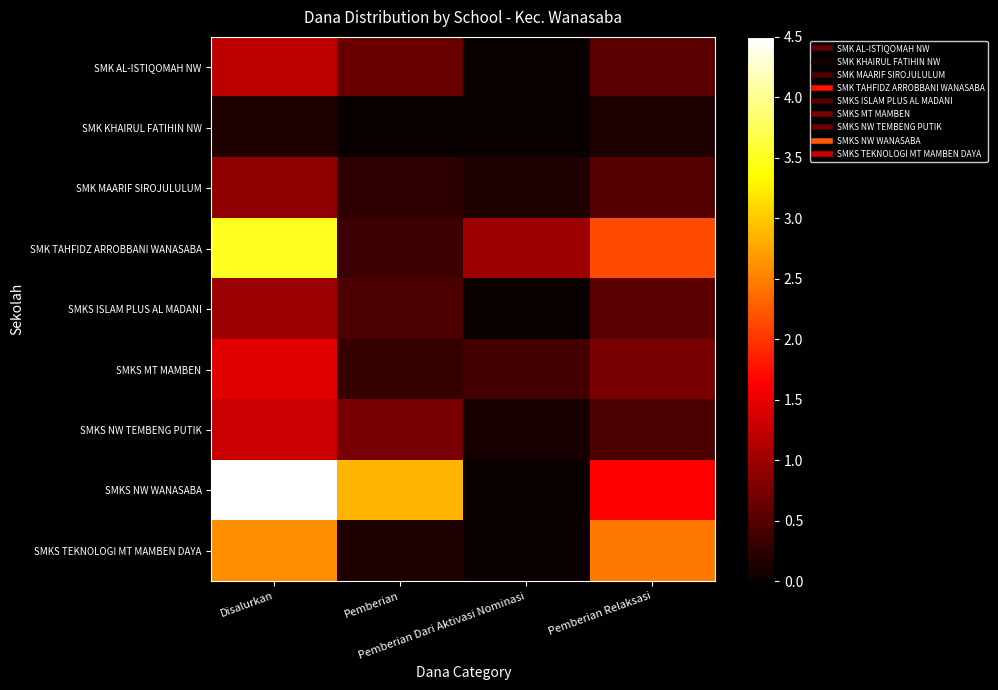

Reading left to right, transcribe all the data shown in this chart.

SMK AL-ISTIQOMAH NW: Disalurkan=12000000	Pemberian=6500000	Pemberian Dari Aktivasi Nominasi=0	Pemberian Relaksasi=5500000
SMK KHAIRUL FATIHIN NW: Disalurkan=1500000	Pemberian=0	Pemberian Dari Aktivasi Nominasi=0	Pemberian Relaksasi=1500000
SMK MAARIF SIROJULULUM: Disalurkan=9000000	Pemberian=2500000	Pemberian Dari Aktivasi Nominasi=1500000	Pemberian Relaksasi=5000000
SMK TAHFIDZ ARROBBANI WANASABA: Disalurkan=35000000	Pemberian=3500000	Pemberian Dari Aktivasi Nominasi=10000000	Pemberian Relaksasi=21500000
SMKS ISLAM PLUS AL MADANI: Disalurkan=10000000	Pemberian=4500000	Pemberian Dari Aktivasi Nominasi=0	Pemberian Relaksasi=5500000
SMKS MT MAMBEN: Disalurkan=14500000	Pemberian=3000000	Pemberian Dari Aktivasi Nominasi=4000000	Pemberian Relaksasi=7500000
SMKS NW TEMBENG PUTIK: Disalurkan=13000000	Pemberian=7500000	Pemberian Dari Aktivasi Nominasi=1000000	Pemberian Relaksasi=4500000
SMKS NW WANASABA: Disalurkan=45000000	Pemberian=28500000	Pemberian Dari Aktivasi Nominasi=0	Pemberian Relaksasi=16500000
SMKS TEKNOLOGI MT MAMBEN DAYA: Disalurkan=26000000	Pemberian=1500000	Pemberian Dari Aktivasi Nominasi=0	Pemberian Relaksasi=24500000